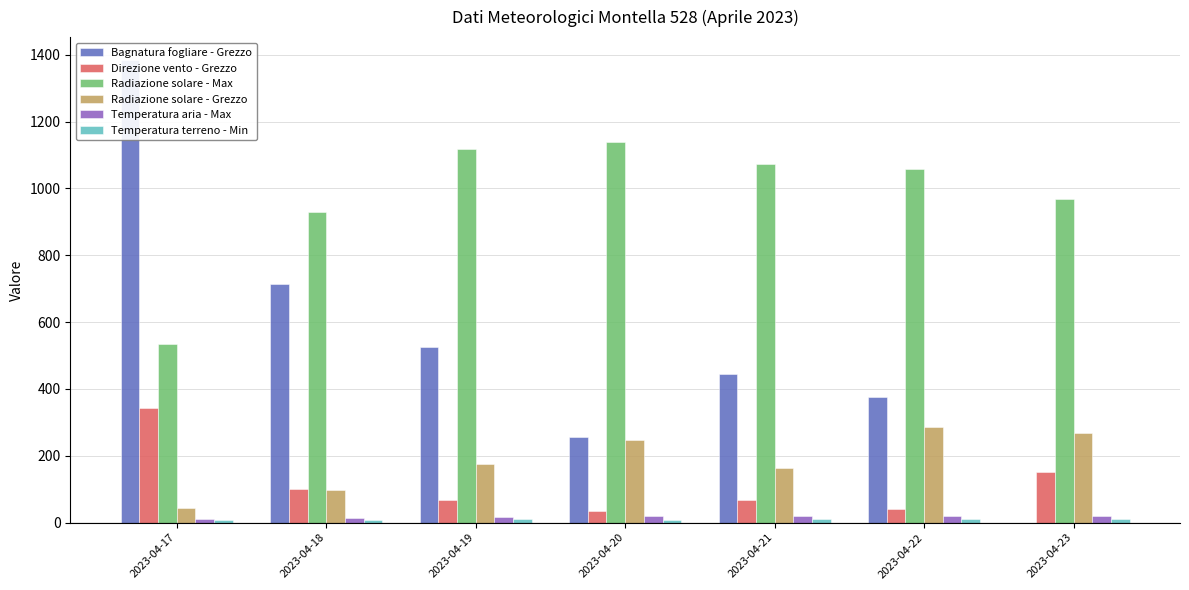

Rank the categories by Temperatura terreno - Min value from lowest to highest.

2023-04-17, 2023-04-20, 2023-04-18, 2023-04-21, 2023-04-22, 2023-04-19, 2023-04-23